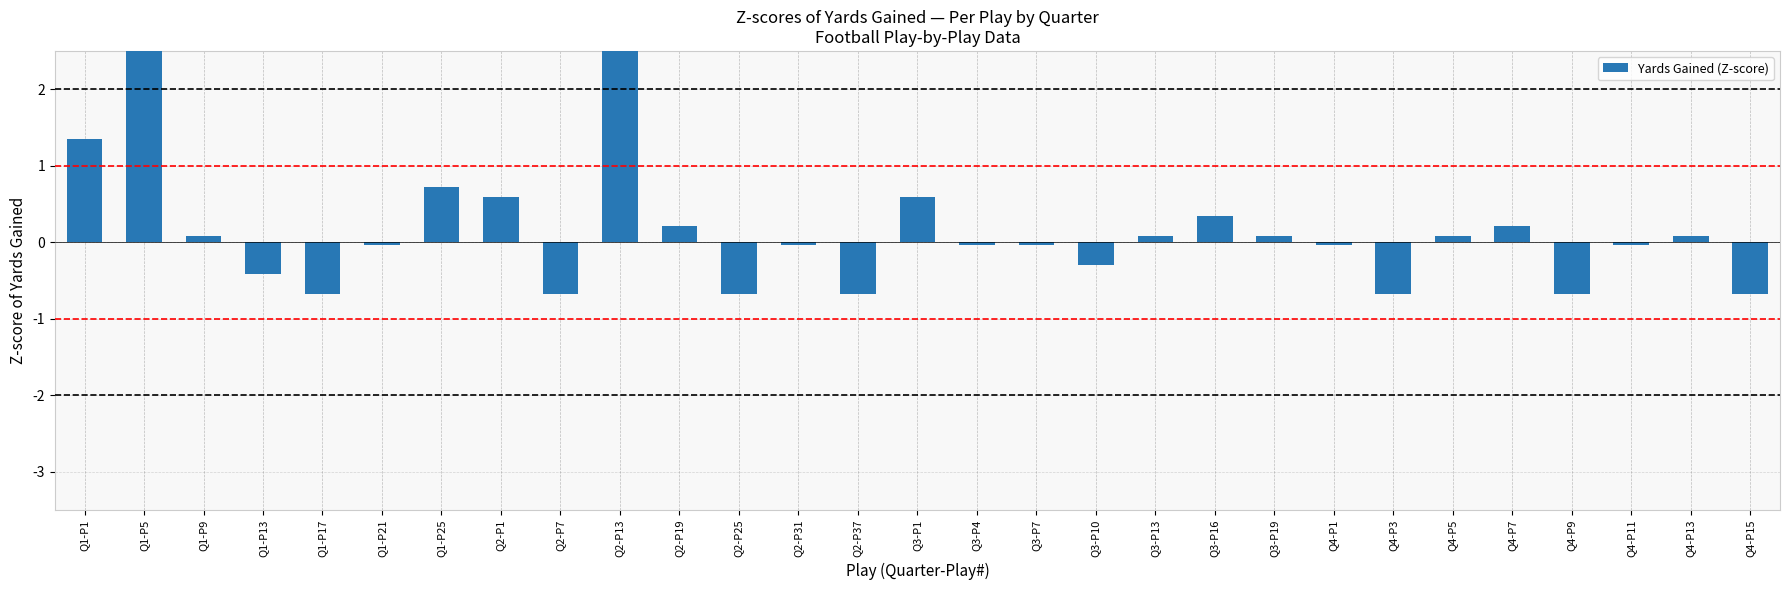

What is the maximum value shown in the chart?

5.8